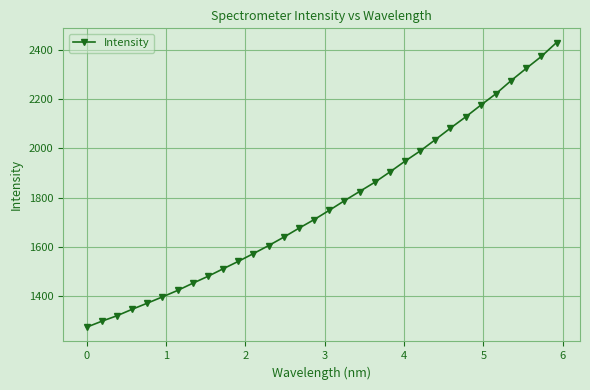

What is the average value?

1772.8